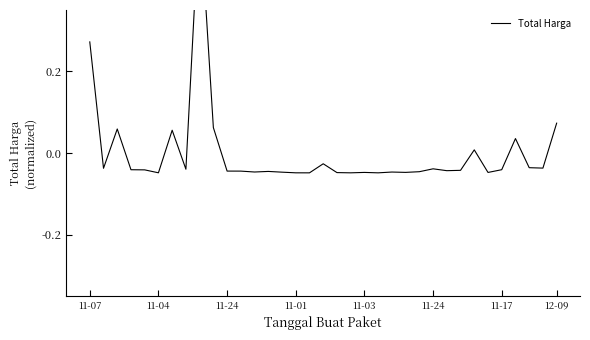

The value at 16 is -0.0. True or false?

True